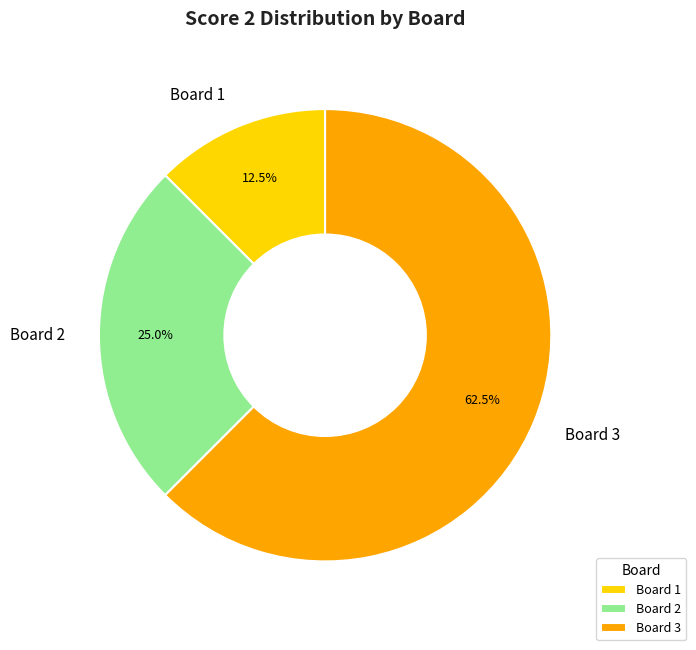

Which category accounts for the majority?

Board 3